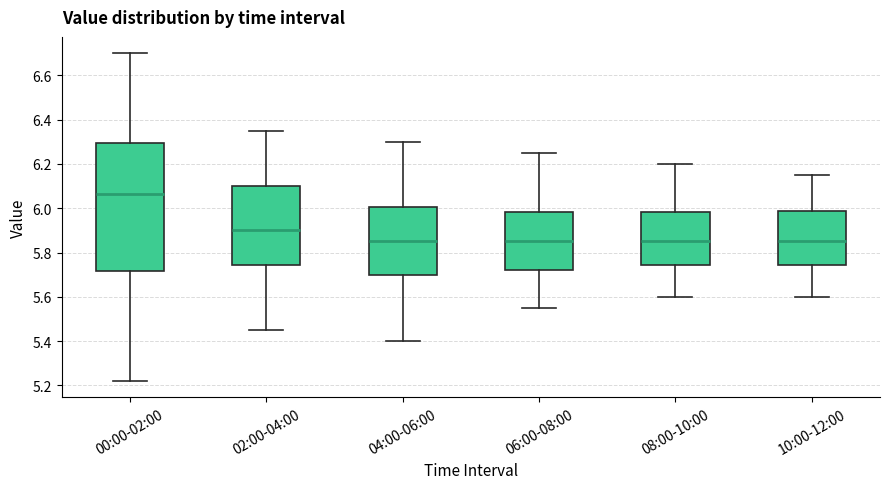

Reading left to right, transcribe this box plot: for each box, give where its median line is, the range the box spans, and where its two whiskers end, as read against the y-axis. The values are not printed on the chart, so give them approximately, as read against the axis.

00:00-02:00: median 6.06, box 5.72 to 6.30, whiskers 5.22 to 6.70
02:00-04:00: median 5.90, box 5.74 to 6.10, whiskers 5.46 to 6.36
04:00-06:00: median 5.86, box 5.70 to 6.00, whiskers 5.40 to 6.30
06:00-08:00: median 5.86, box 5.72 to 5.98, whiskers 5.56 to 6.26
08:00-10:00: median 5.86, box 5.74 to 5.98, whiskers 5.60 to 6.20
10:00-12:00: median 5.86, box 5.74 to 5.98, whiskers 5.60 to 6.16